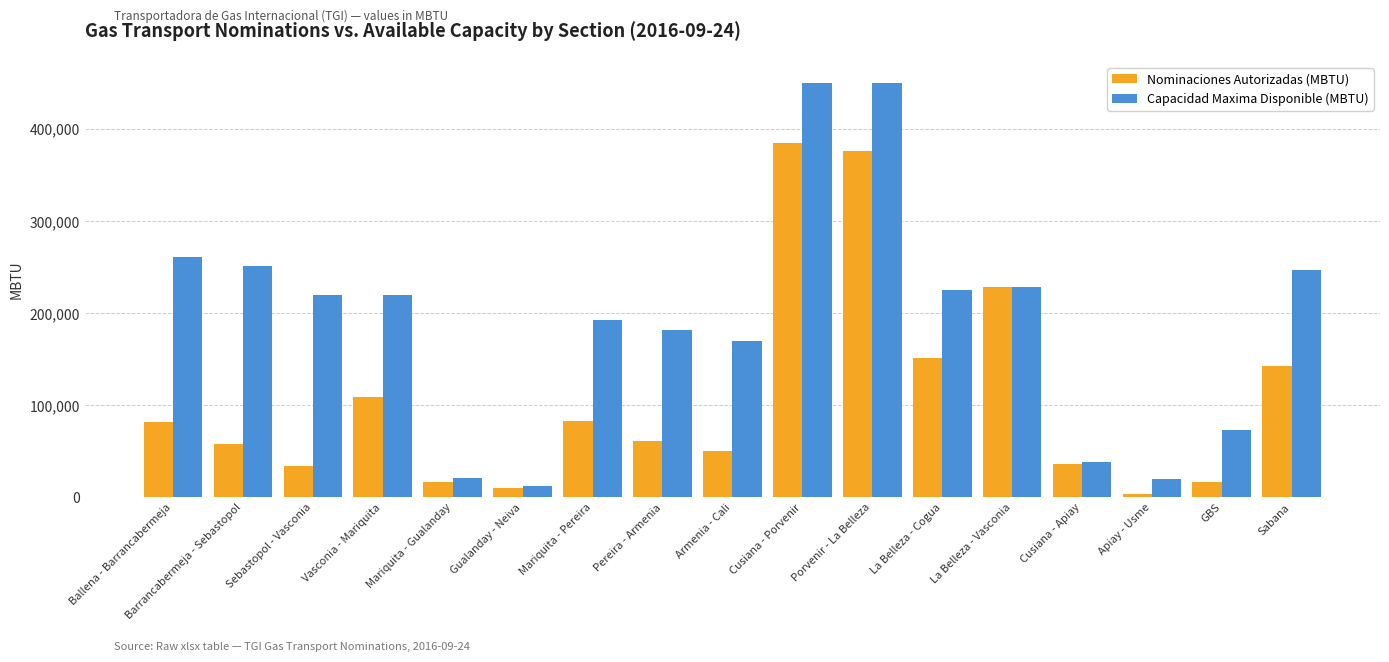

The value of Nominaciones Autorizadas (MBTU) at Mariquita - Pereira is 82550.0. True or false?

True